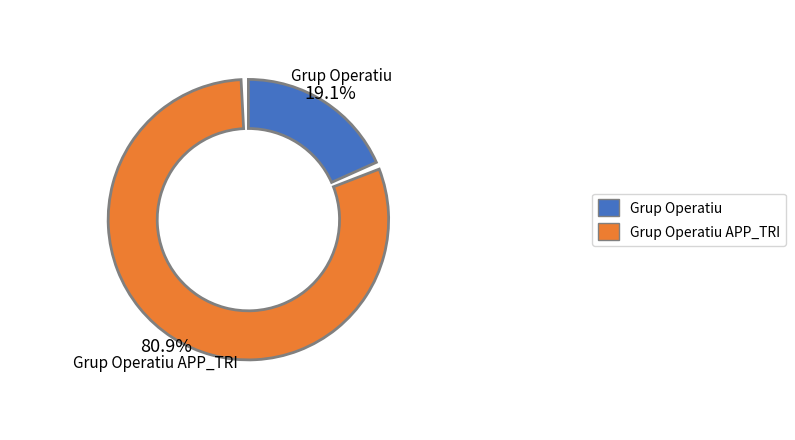

To the nearest percent, what is the difference between the Grup Operatiu APP_TRI: Desenvolupament d'aplicació and Grup Operatiu: Incidència d'insums orgànics slice percentages?

62%